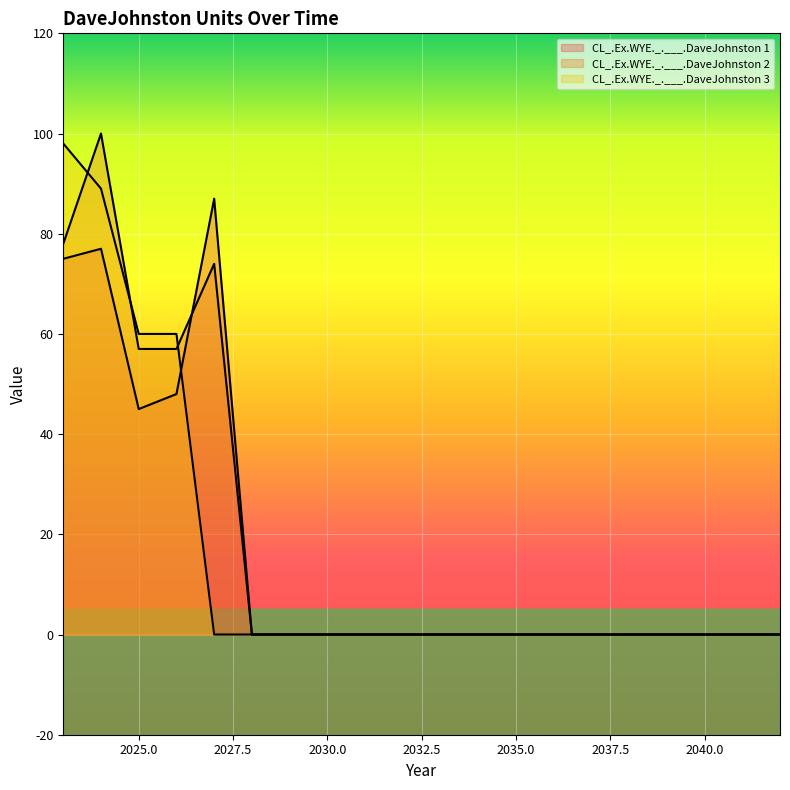

Reading left to right, what are all the values shown in this chart?

CL_.Ex.WYE._.___.DaveJohnston 1: 75	77	45	48	87	0	0	0	0	0	0	0	0	0	0	0	0	0	0	0
CL_.Ex.WYE._.___.DaveJohnston 2: 78	100	57	57	74	0	0	0	0	0	0	0	0	0	0	0	0	0	0	0
CL_.Ex.WYE._.___.DaveJohnston 3: 98	89	60	60	0	0	0	0	0	0	0	0	0	0	0	0	0	0	0	0